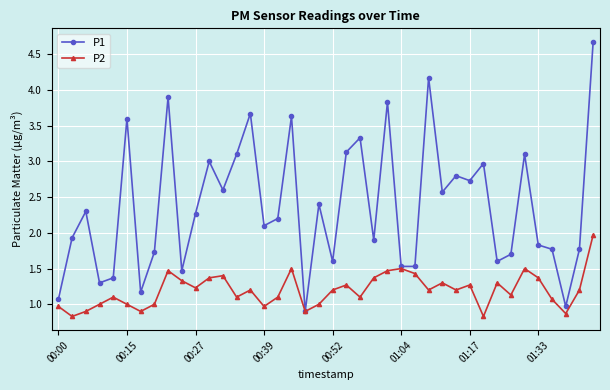

List the series in order of their overall mean, lowest first.

P2, P1